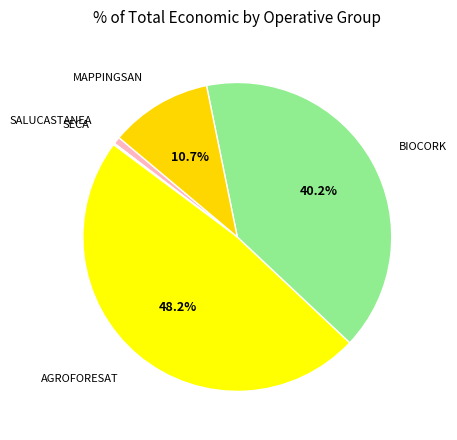

What is the largest slice in the pie chart?

AGROFORESAT